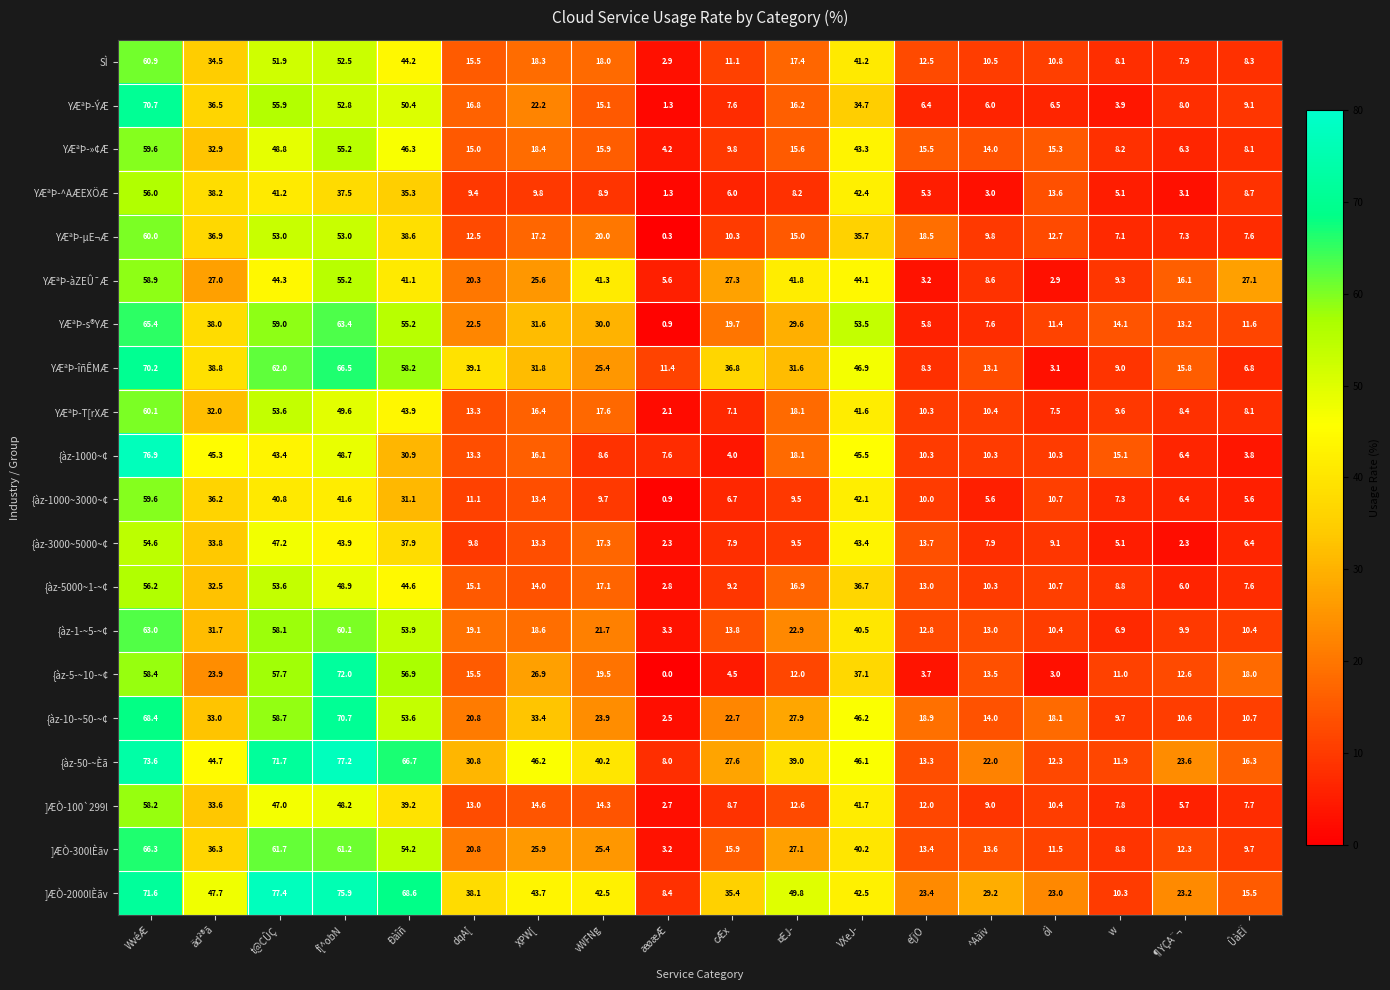

Where does the YÆªÞ-µE¬Æ series first go above 17?

WvéÆ